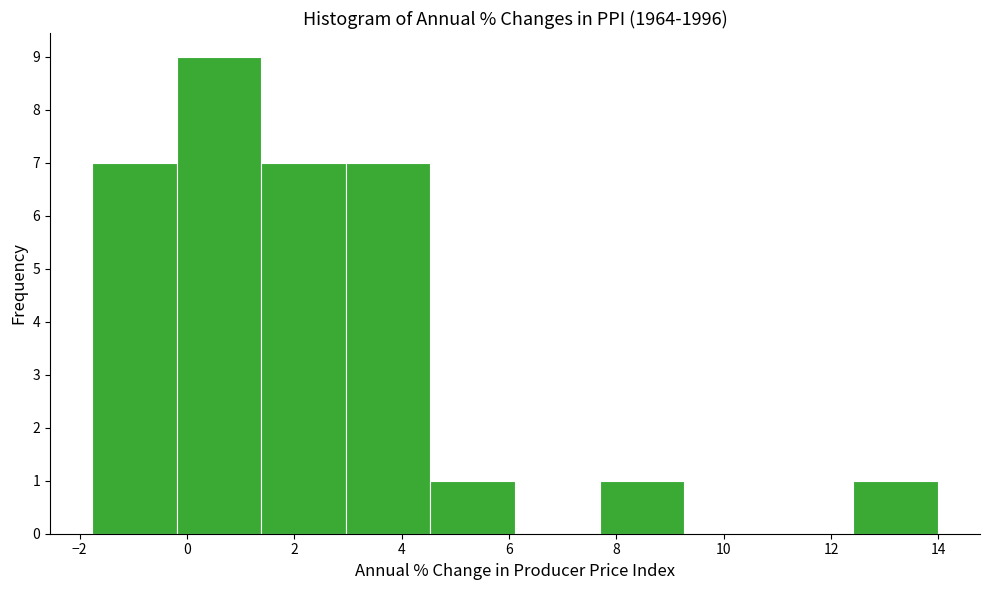

Reading left to right, transcribe this chart: for each bar, give the range it covers on the x-axis and its height. Neither the bar edges nor the heights are printed on the chart, so give them approximately, as read against the axes.

-1.8 to -0.2: 7
-0.2 to 1.4: 9
1.4 to 3.0: 7
3.0 to 4.6: 7
4.6 to 6.2: 1
6.2 to 7.6: 0
7.6 to 9.2: 1
9.2 to 10.8: 0
10.8 to 12.4: 0
12.4 to 14.0: 1